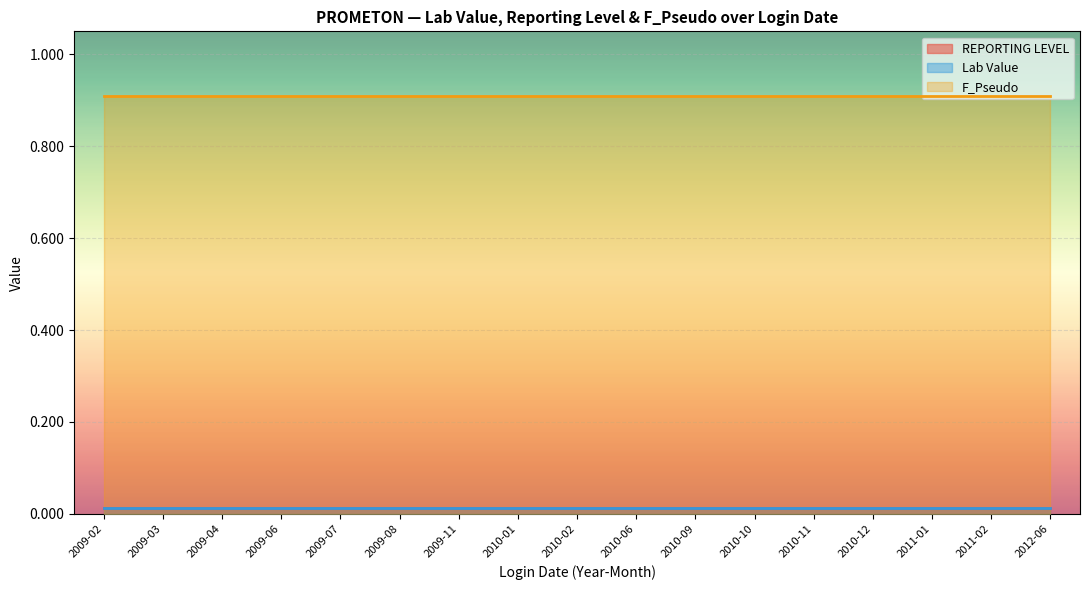

What is the value of the F_Pseudo point at the 14th from the left?

0.9